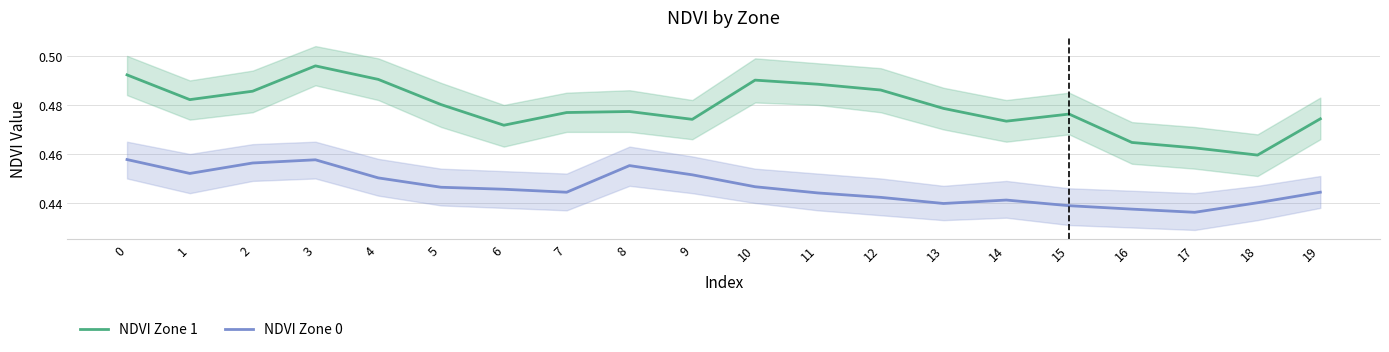

What is the sum of all NDVI Zone 0 values?

8.9